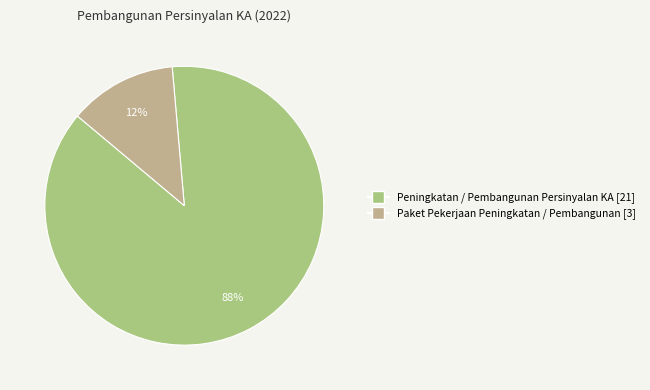

How many segments does this pie chart have?

2